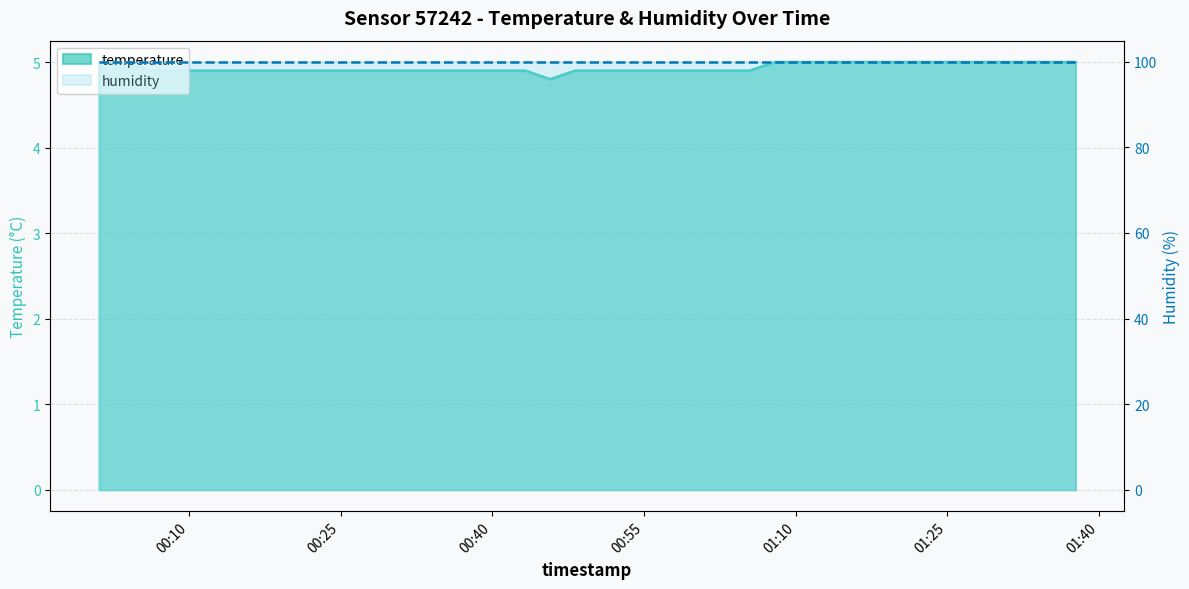

What is the approximate value at 2024-01-30T01:15:20?

5.0